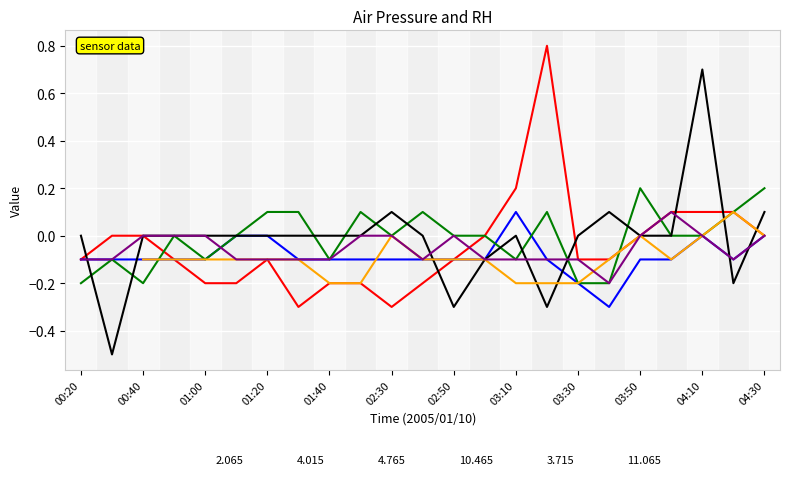

True or false: 4.765 and 10.465 intersect in this chart.

True